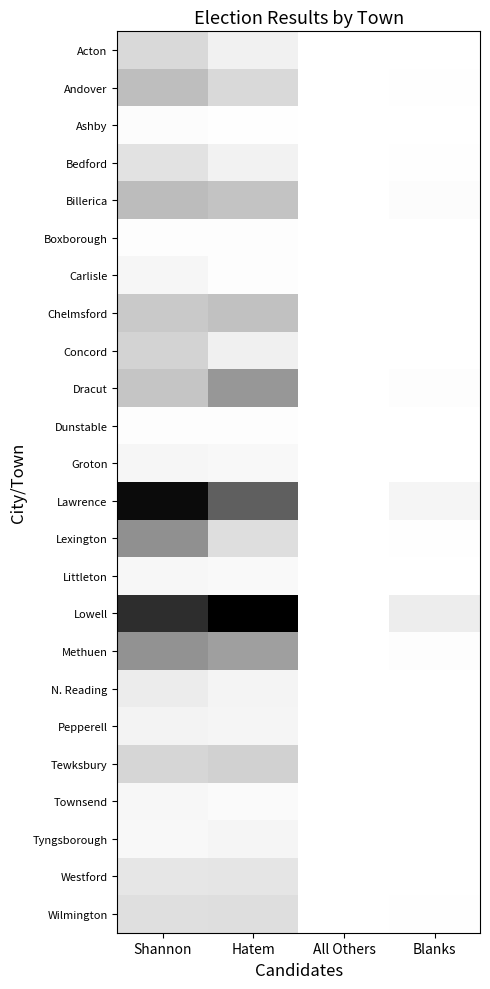

Which has a higher value, Blanks or All Others?

Blanks